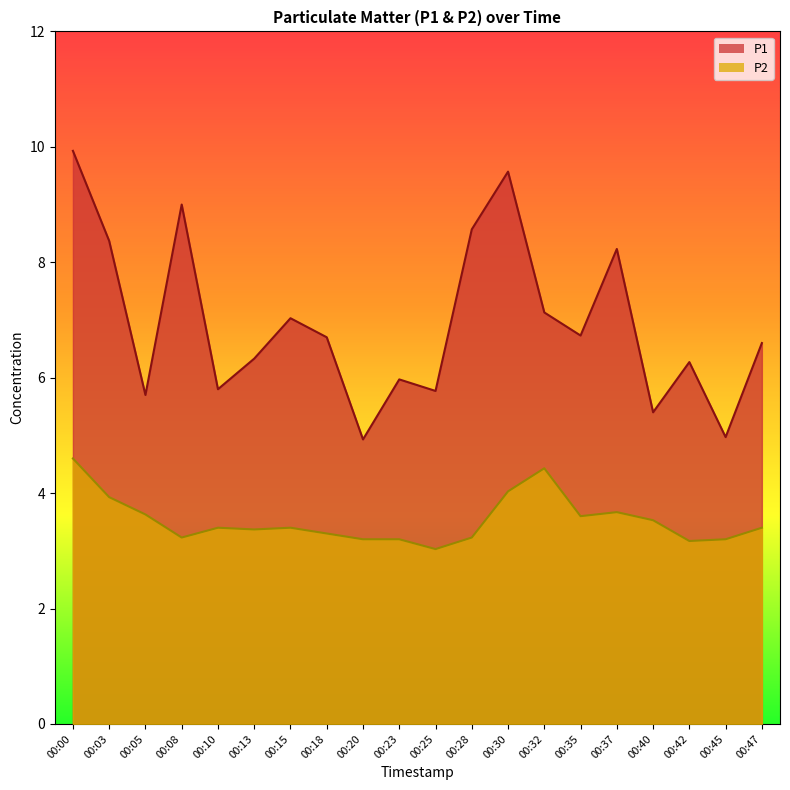

What is the difference between the maximum and minimum values in the P1 series?

5.0